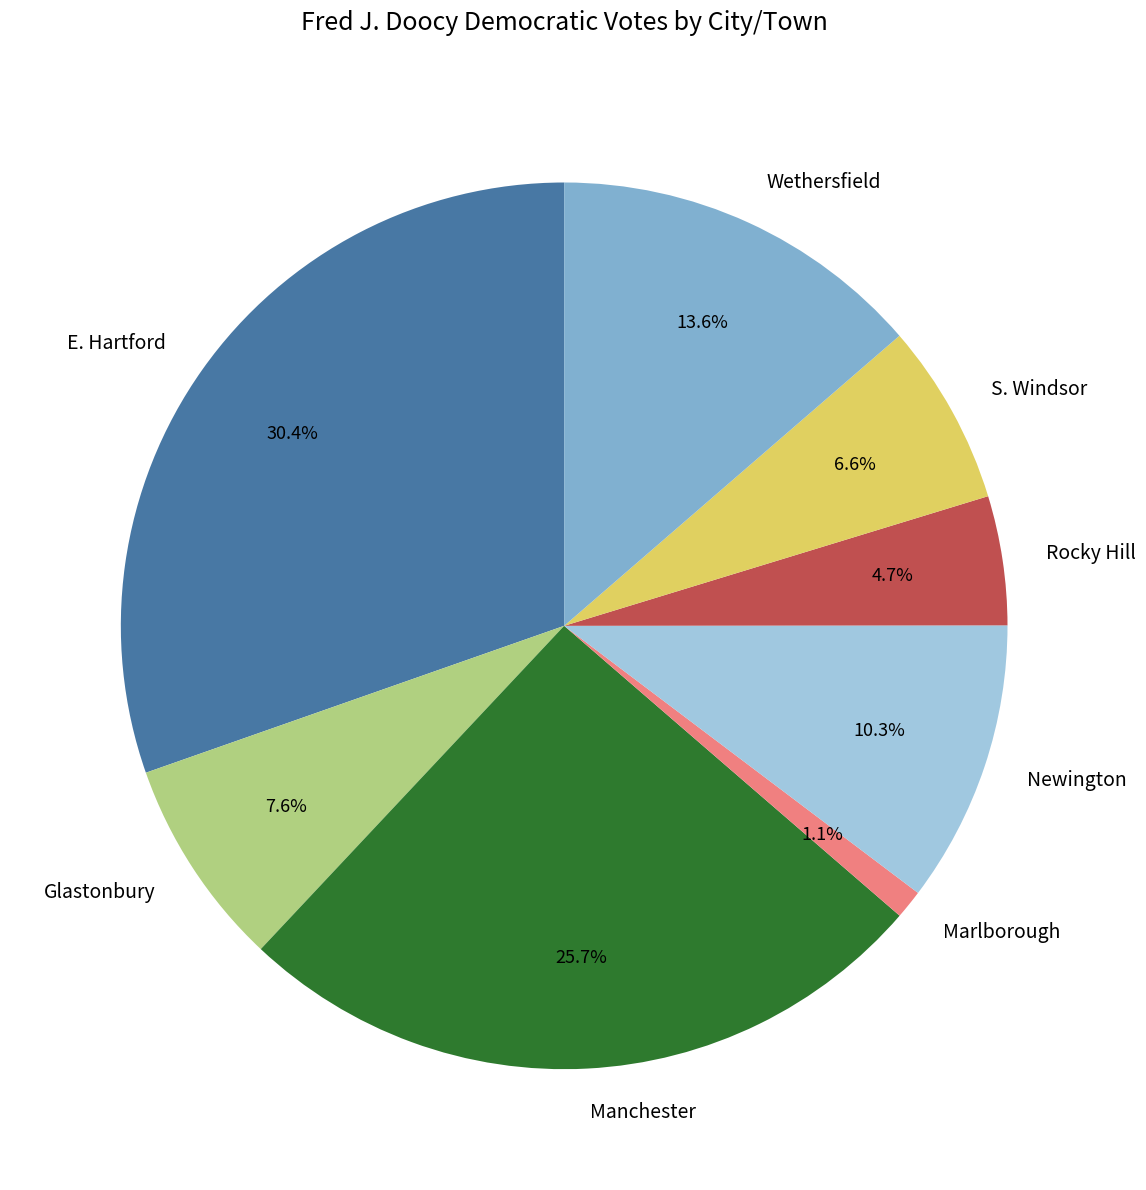

What percentage is the Manchester slice, to the nearest percent?

26%